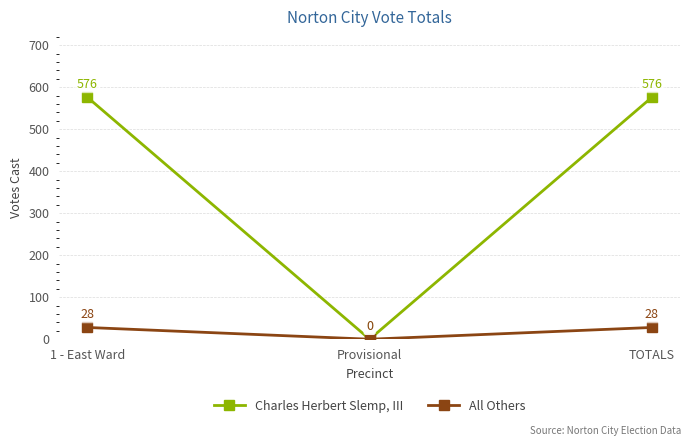

Reading left to right, list all the values displayed in this chart.

Charles Herbert Slemp, III: 1 - East Ward=576	Provisional=0	TOTALS=576
All Others: 1 - East Ward=28	Provisional=0	TOTALS=28